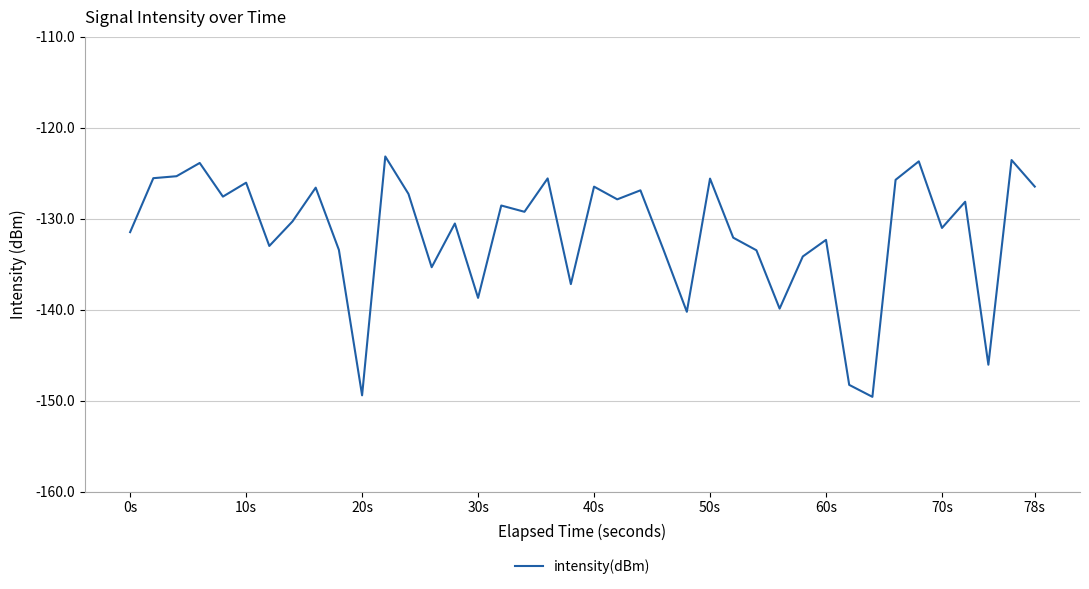

What is the greatest value displayed?

-123.2